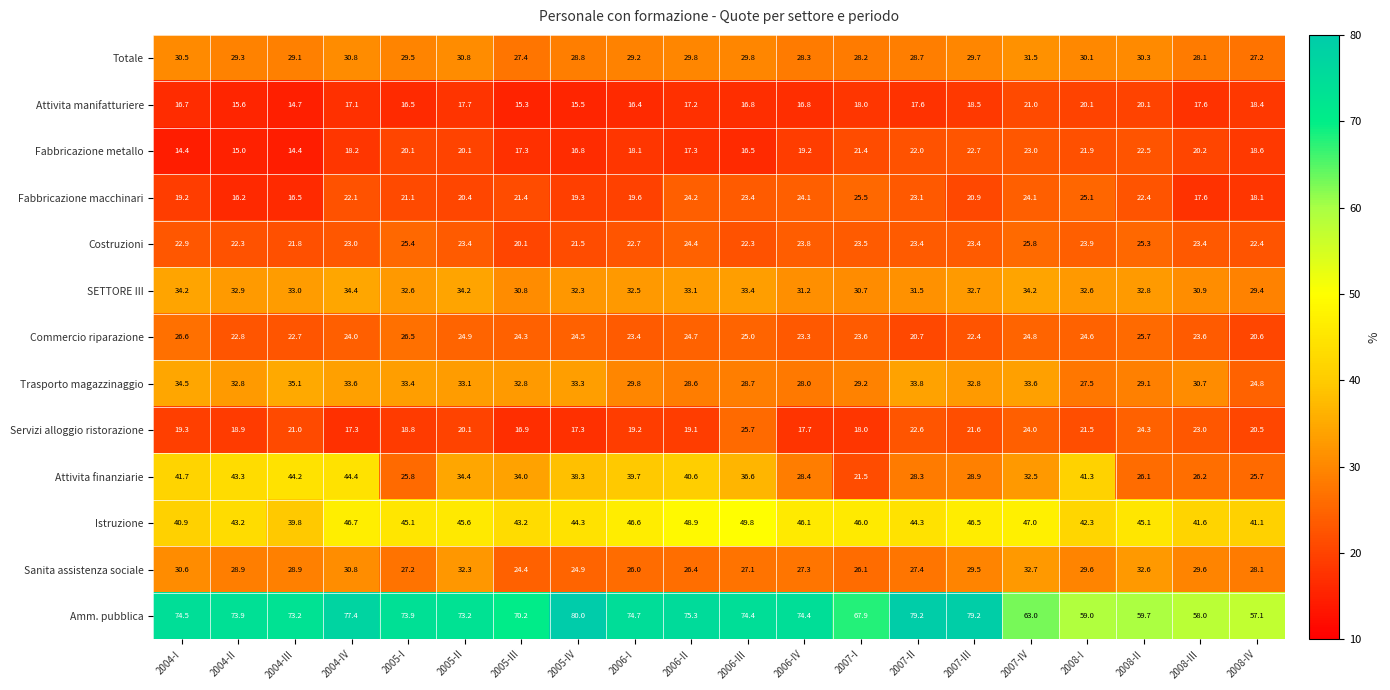

Rank the series at 2007-III from highest to lowest value.

Amm. pubblica, Istruzione, Trasporto magazzinaggio, SETTORE III, Totale, Sanita assistenza sociale, Attivita finanziarie, Costruzioni, Fabbricazione metallo, Commercio riparazione, Servizi alloggio ristorazione, Fabbricazione macchinari, Attivita manifatturiere